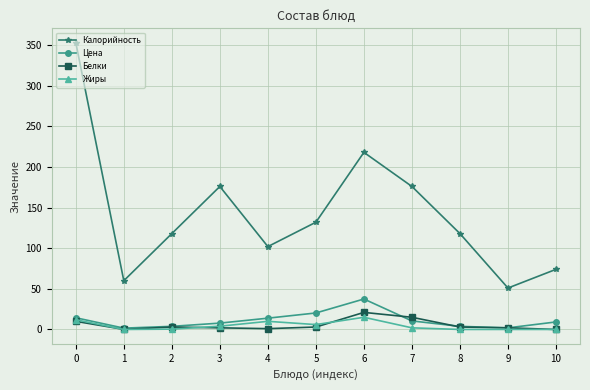

True or false: Цена and Белки intersect in this chart.

True